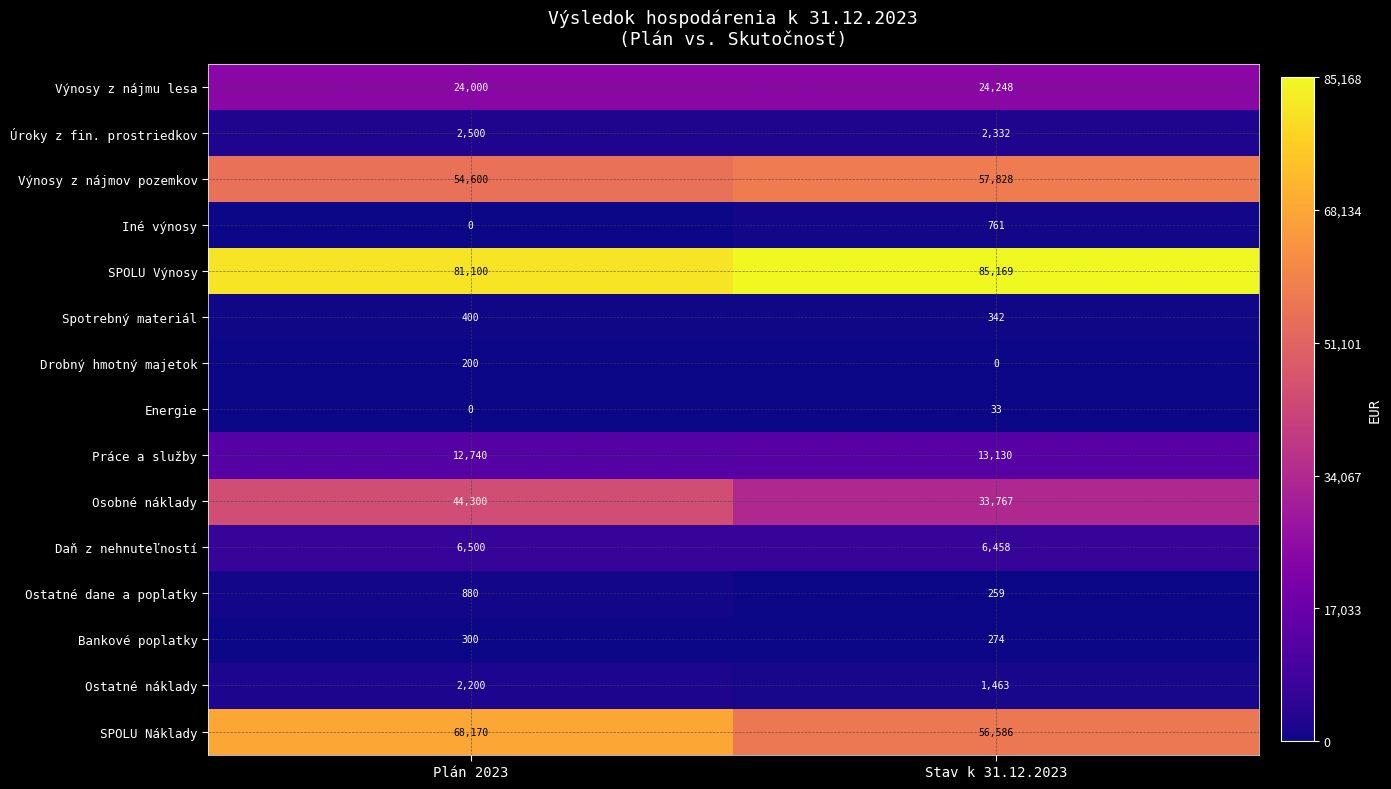

Reading left to right, what are all the values shown in this chart?

Výnosy z nájmu lesa: 24000	24248
Úroky z fin. prostriedkov: 2500	2332
Výnosy z nájmov pozemkov: 54600	57828
Iné výnosy: 0	761
SPOLU Výnosy: 81100	85169
Spotrebný materiál: 400	342
Drobný hmotný majetok: 200	0
Energie: 0	33
Práce a služby: 12740	13130
Osobné náklady: 44300	33767
Daň z nehnuteľností: 6500	6458
Ostatné dane a poplatky: 880	259
Bankové poplatky: 300	274
Ostatné náklady: 2200	1463
SPOLU Náklady: 68170	56586